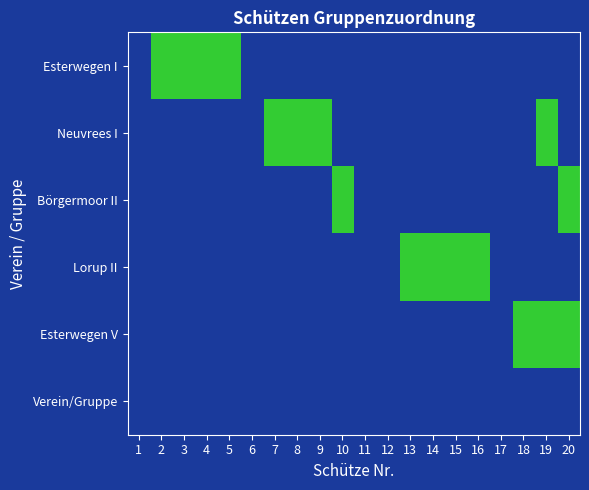

What is the maximum value shown in the chart?

1